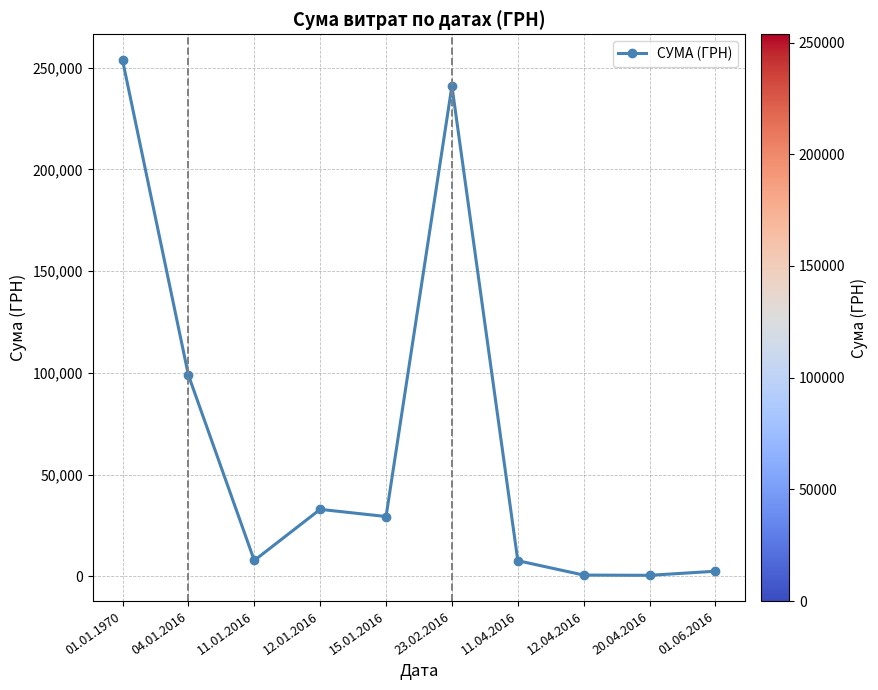

Where is the data nearest to the value 127095?

04.01.2016